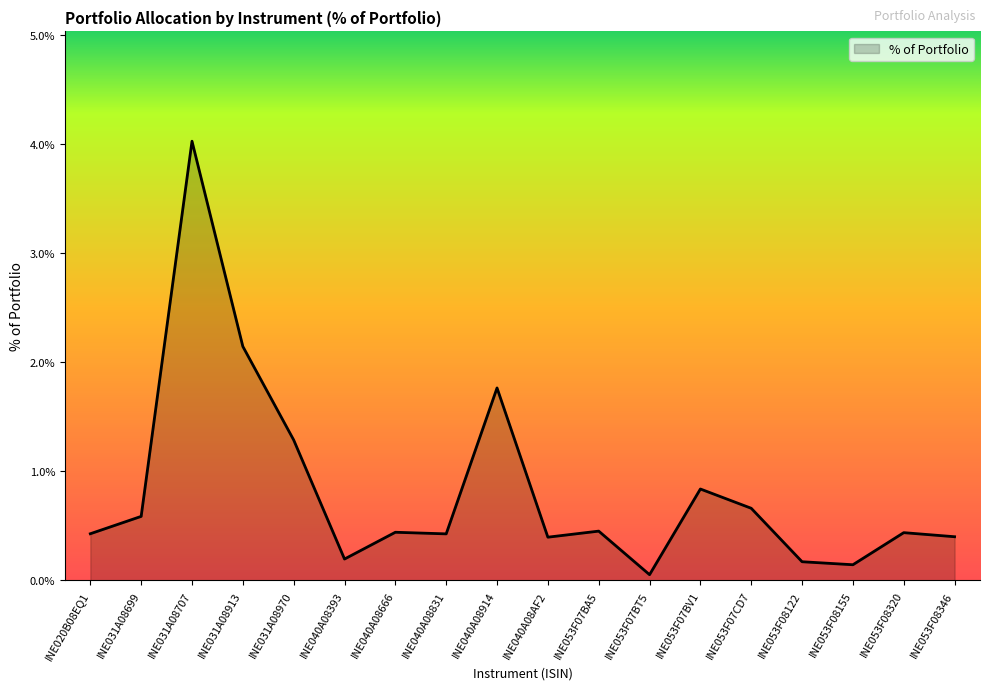

List the labels in order of value, largest first.

INE031A08707, INE031A08913, INE040A08914, INE031A08970, INE053F07BV1, INE053F07CD7, INE031A08699, INE053F07BA5, INE040A08666, INE053F08320, INE020B08EQ1, INE040A08831, INE053F08346, INE040A08AF2, INE040A08393, INE053F08122, INE053F08155, INE053F07BT5